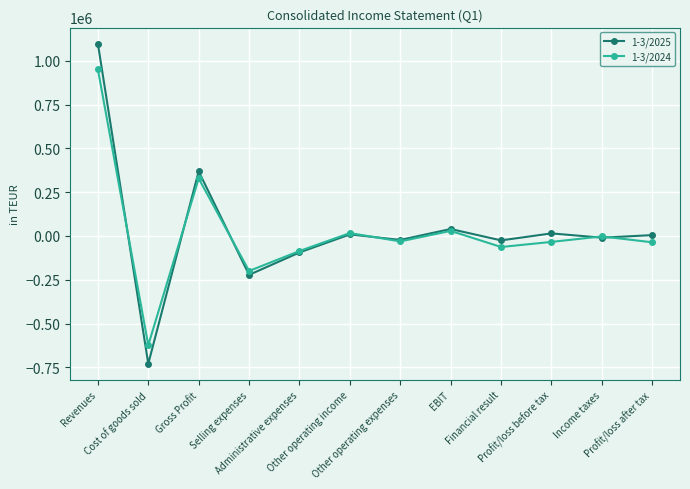

True or false: 1-3/2024 has a value of -62875 at Financial result.

True